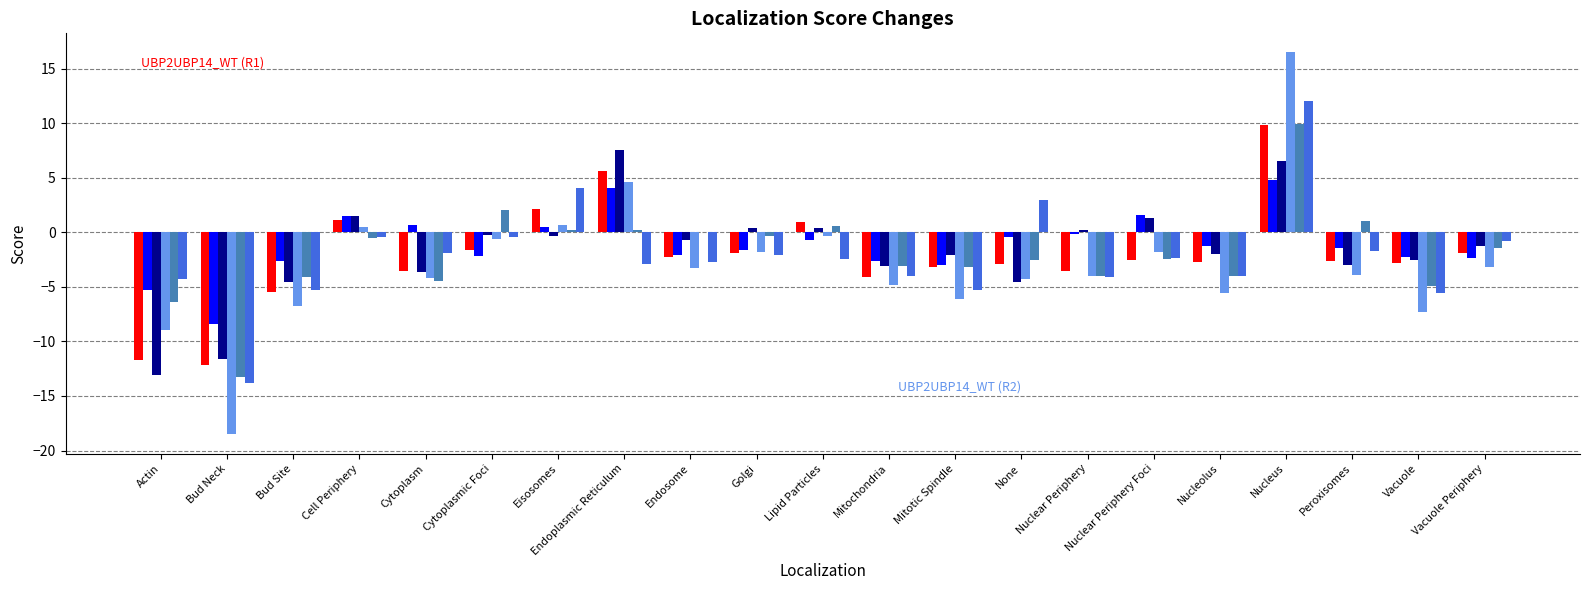

At which category is the sum across all series the highest?

Nucleus